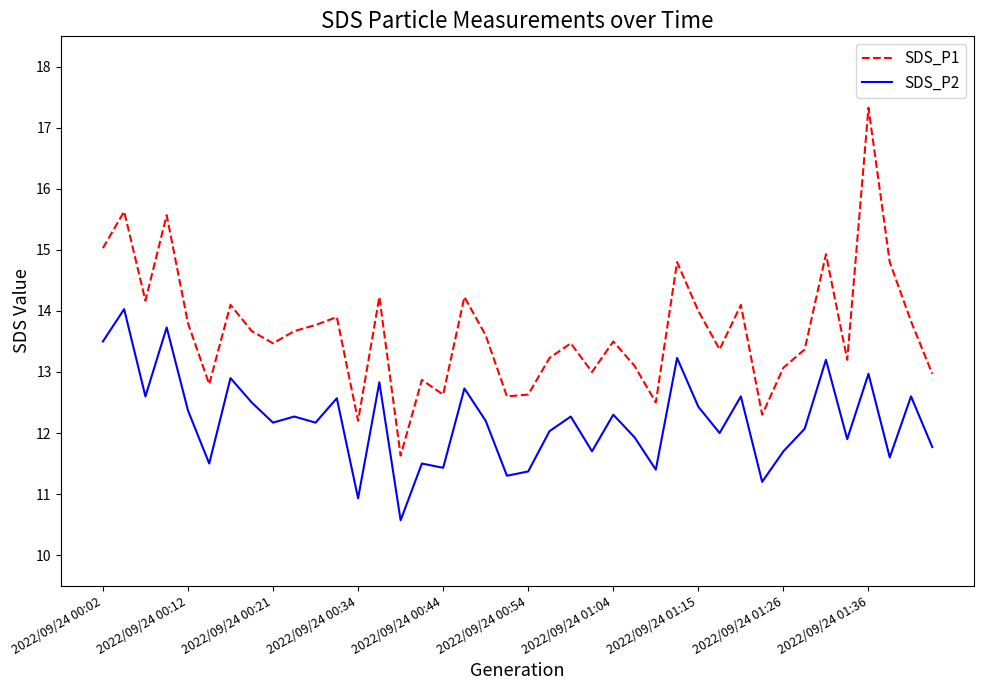

What is the difference between the second highest and minimum values in the SDS_P1 series?

4.0